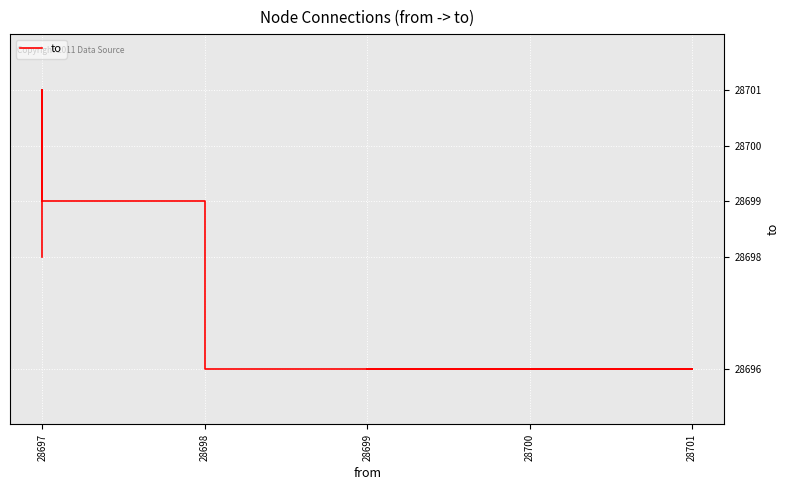

How many data points does each series have?

15